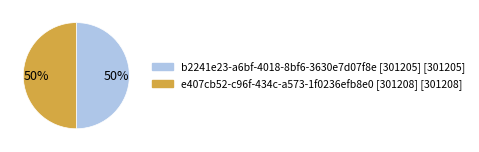

To the nearest percent, what is the average slice percentage?

50%